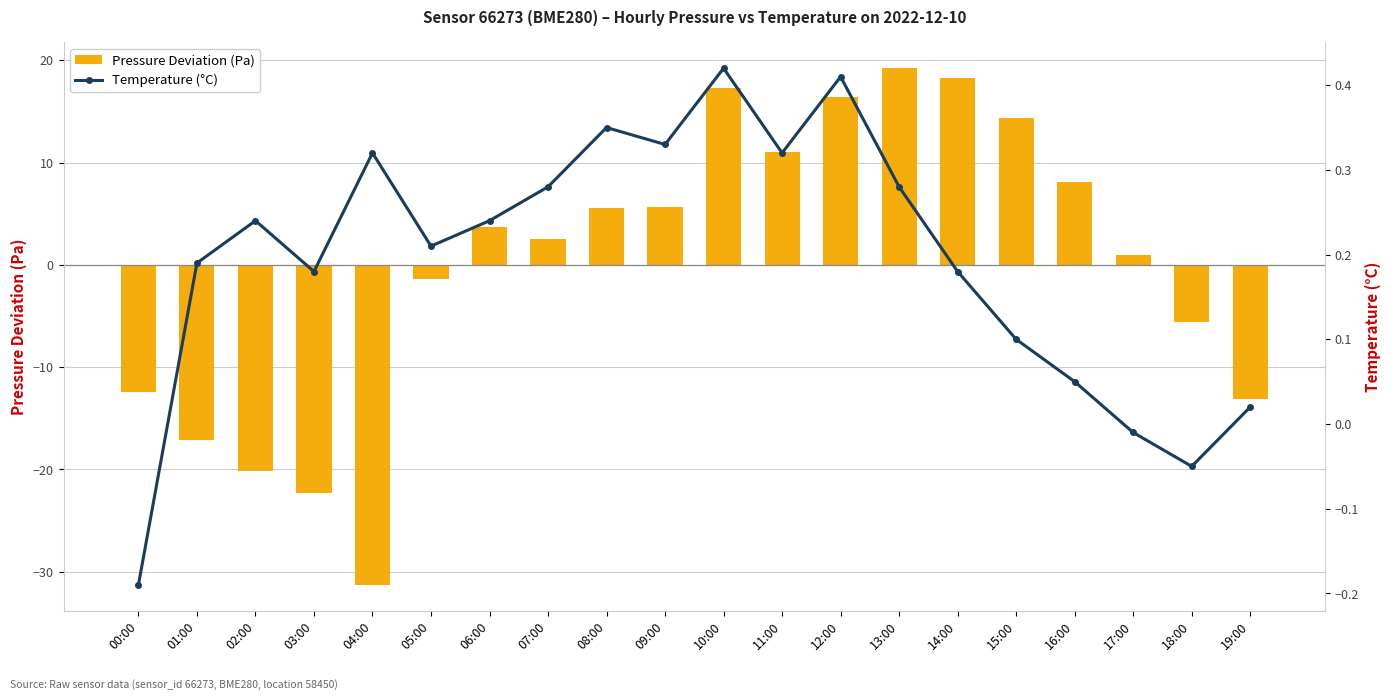

What is the label of the 4th bar from the right?

16:00